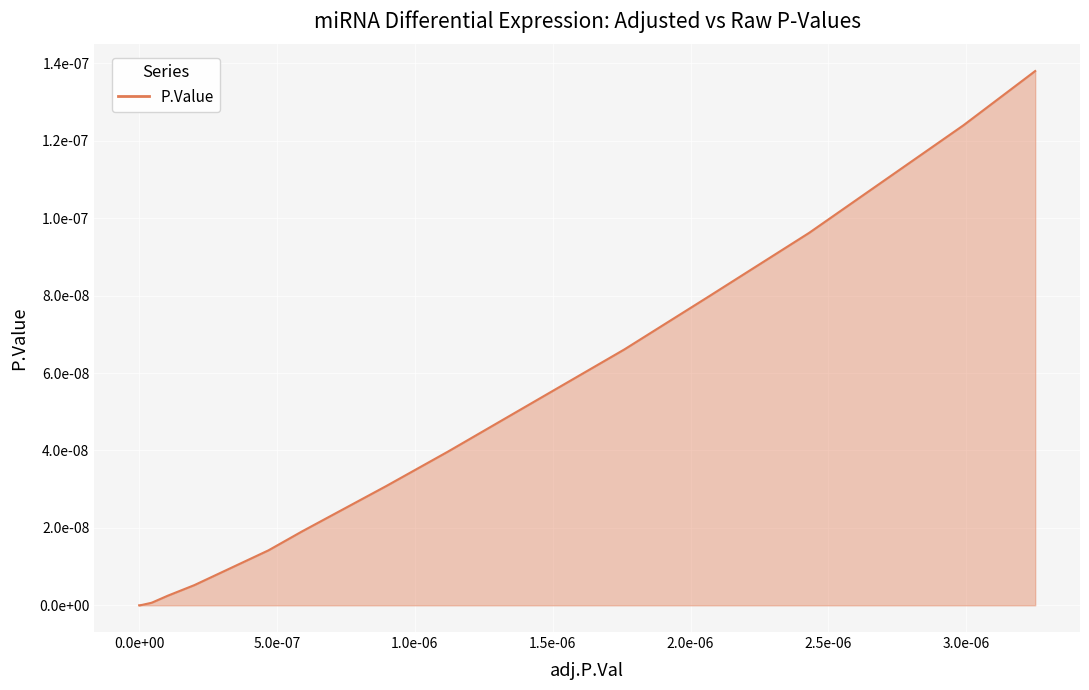

True or false: the data has more than 0 interior local peaks.

False